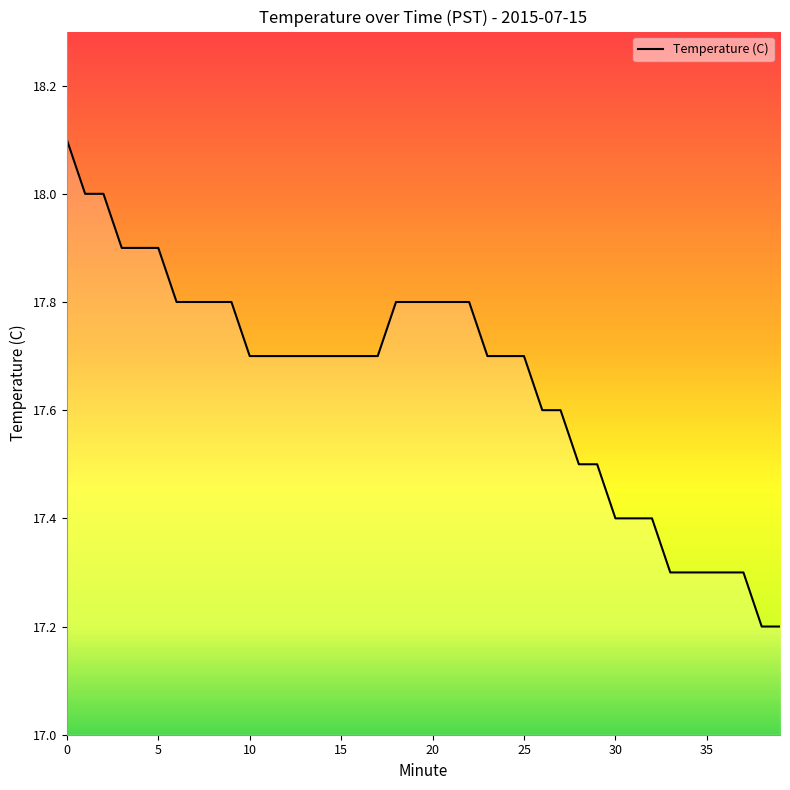

What is the minimum value shown in the chart?

17.2